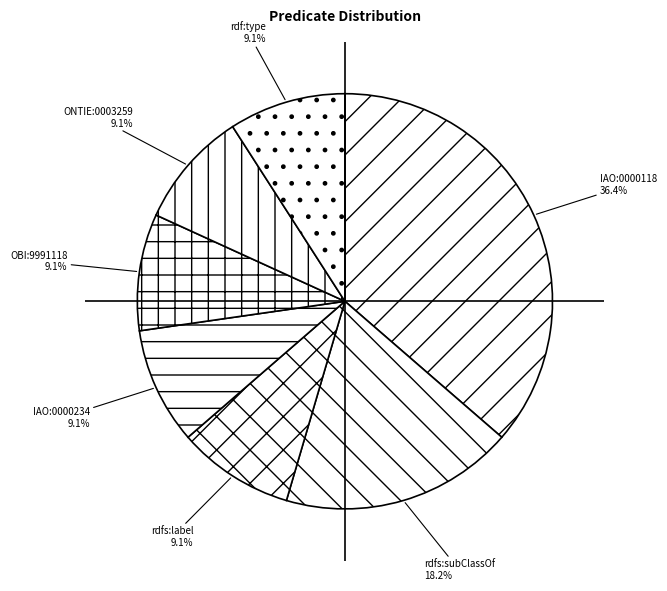

True or false: rdf:type accounts for 9% of the total.

True